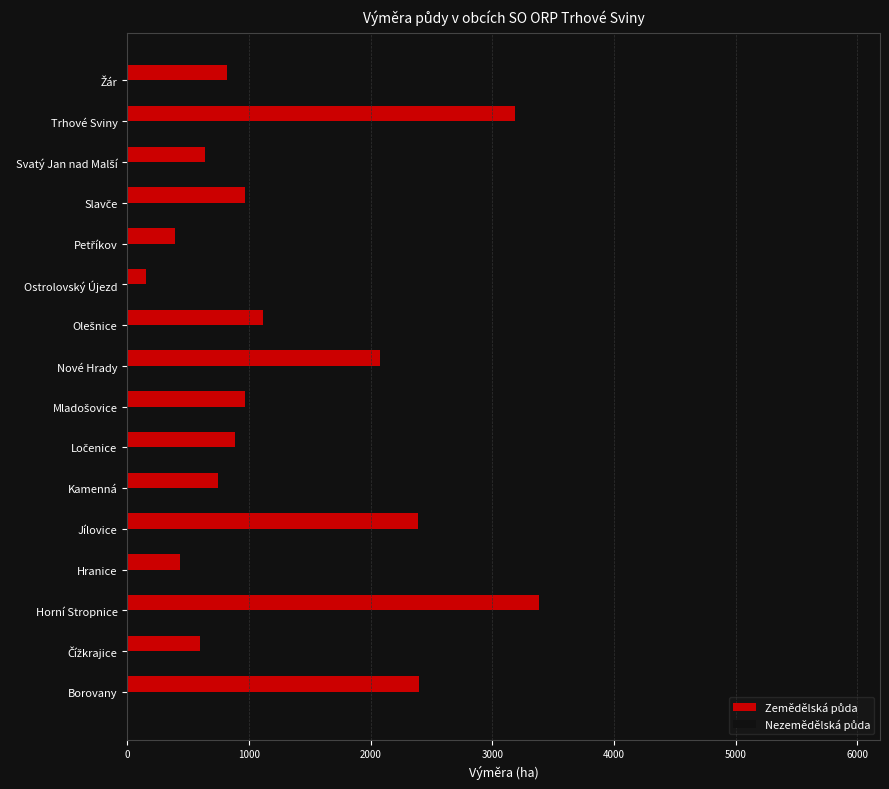

What is the greatest value displayed?

5891.2